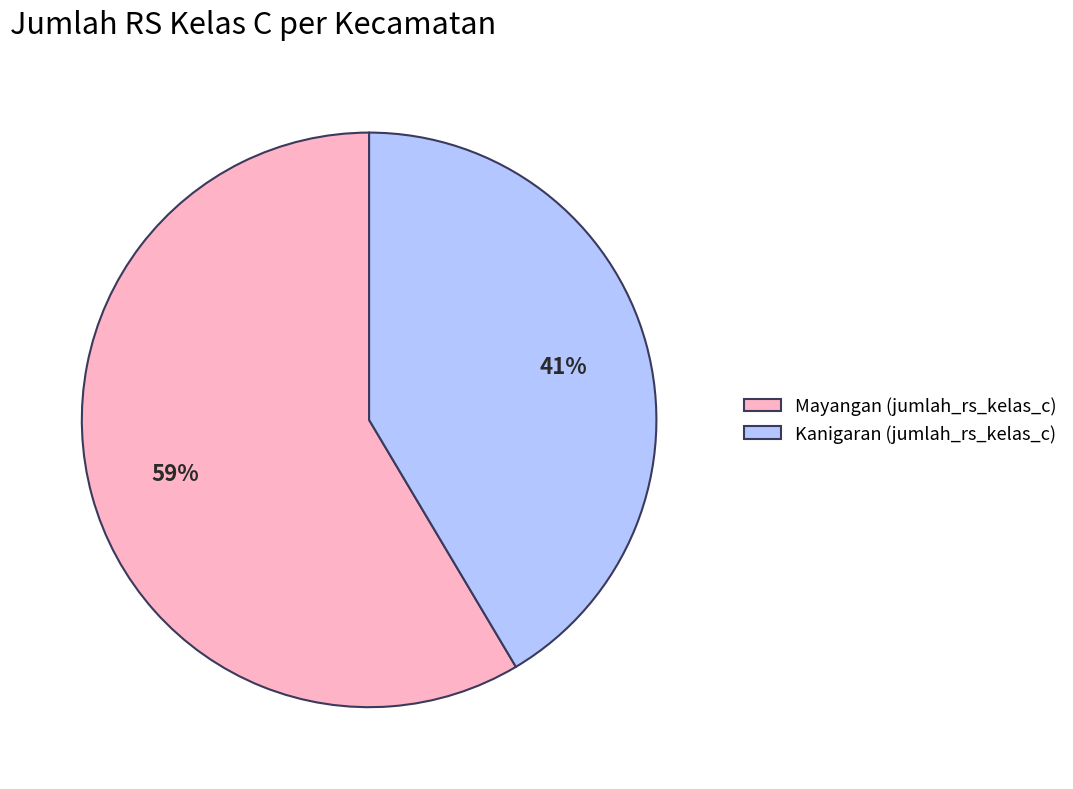

Which has a higher value, Mayangan or Kanigaran?

Mayangan